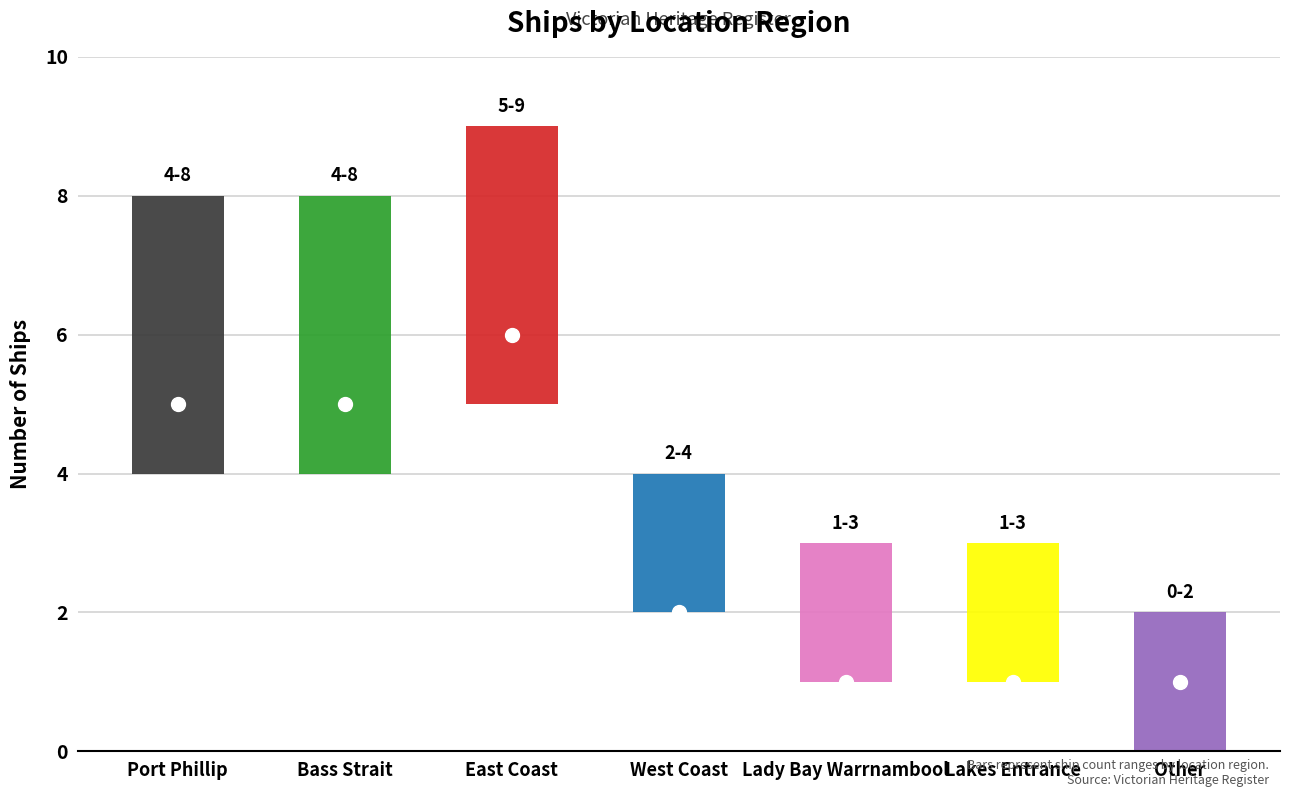

How many categories are shown in the chart?

7